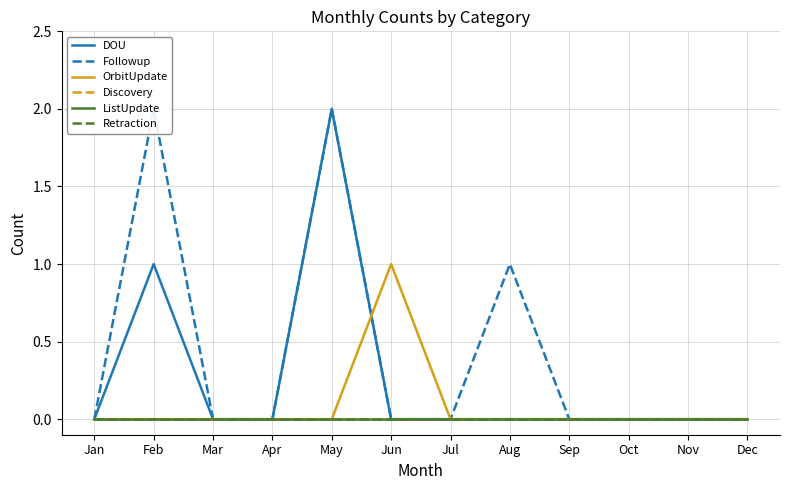

Does the chart have visible grid lines?

Yes